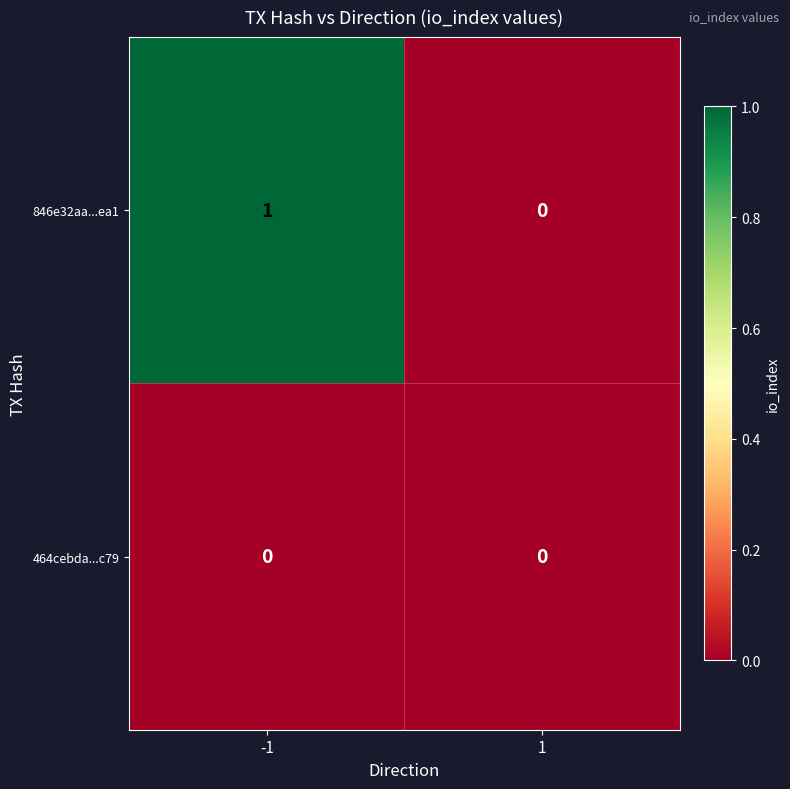

Which series changed the most between -1 and 1?

846e32aa...ea1